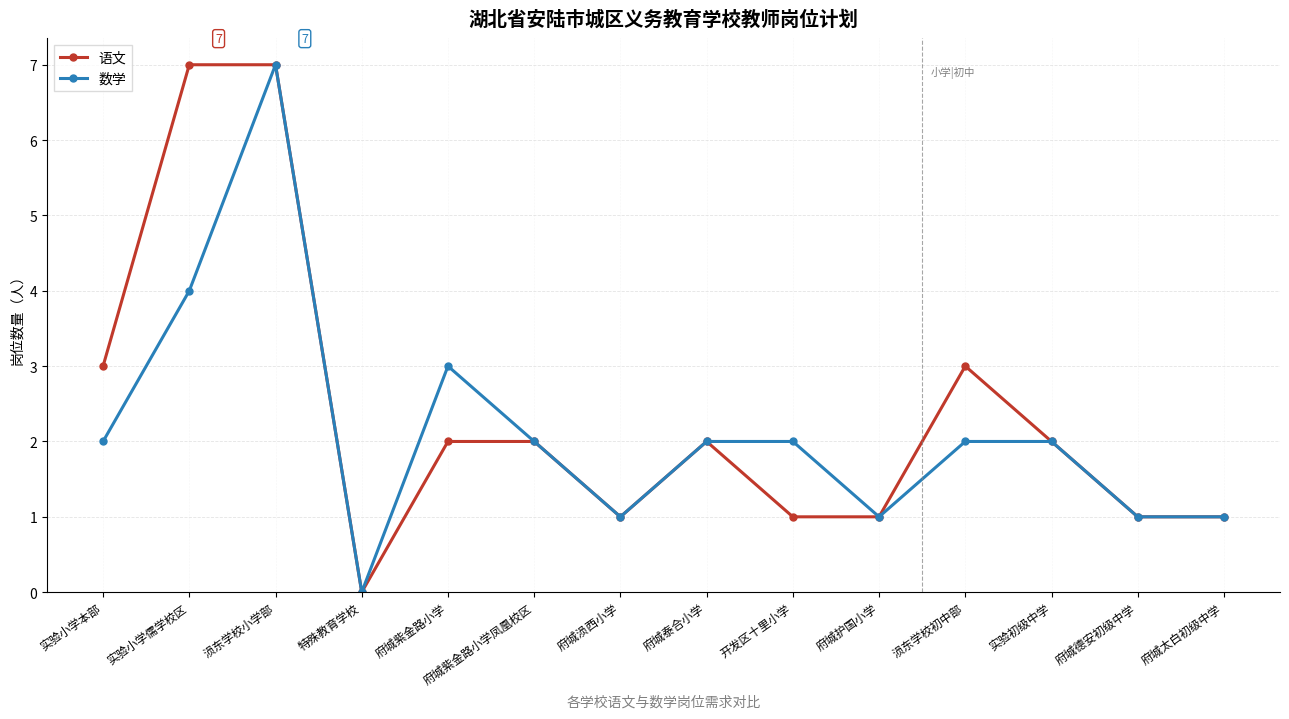

Which series has the largest total across all categories?

语文